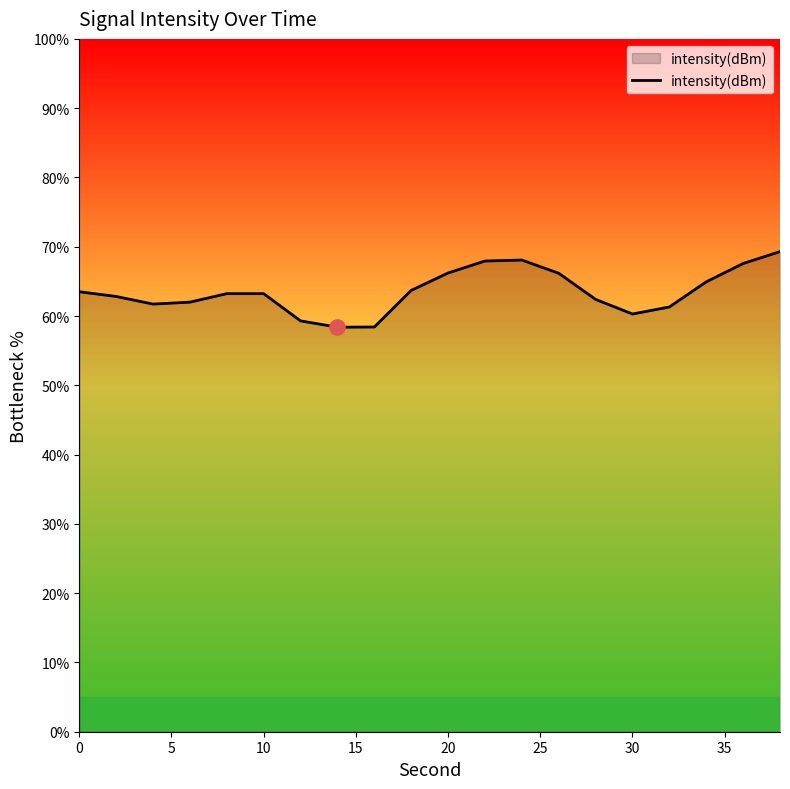

What is the minimum value shown in the chart?

58.4